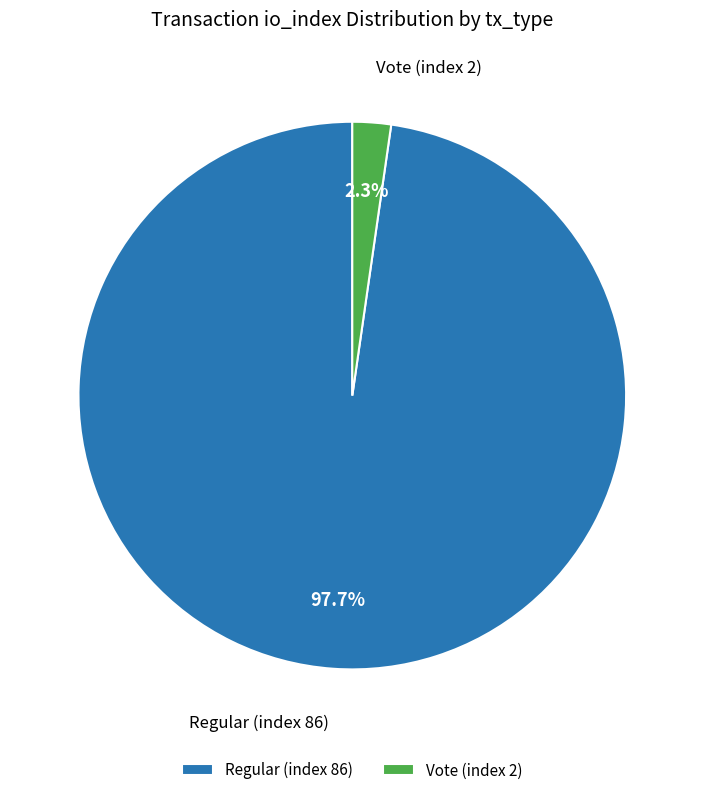

To the nearest percent, what is the difference between the Regular (index 86) and Vote (index 2) slice percentages?

95%